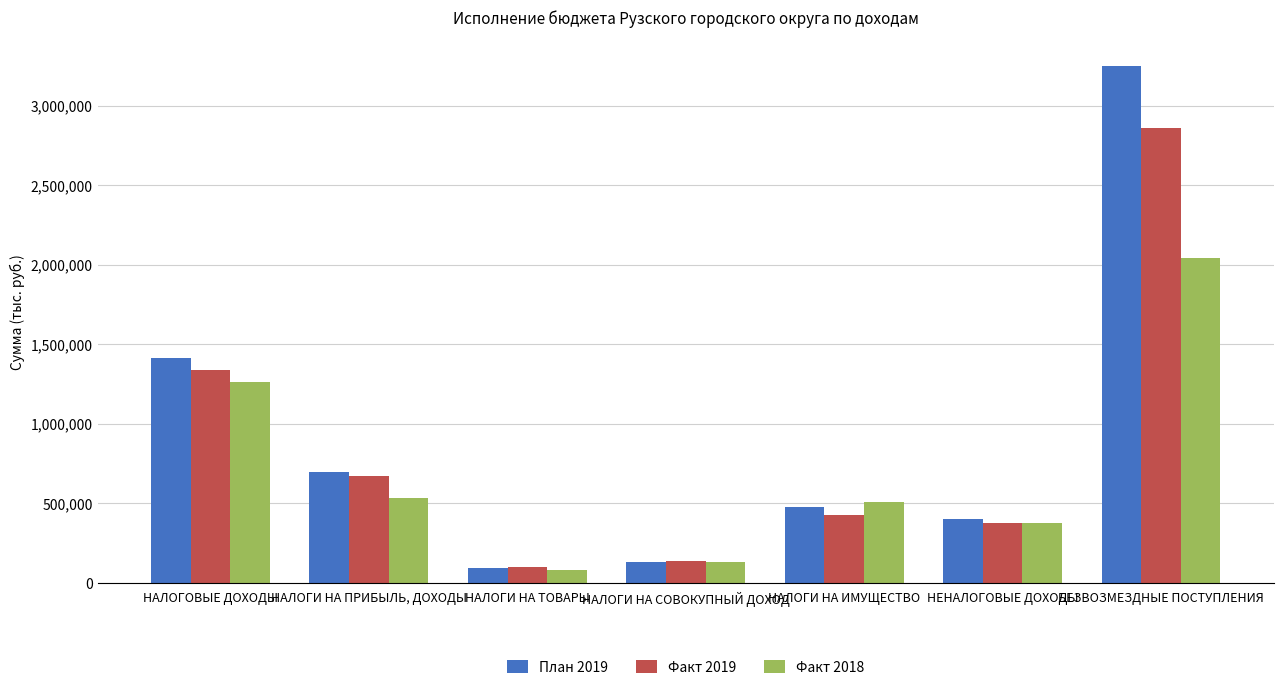

What are all the series names shown in the legend?

План 2019, Факт 2019, Факт 2018